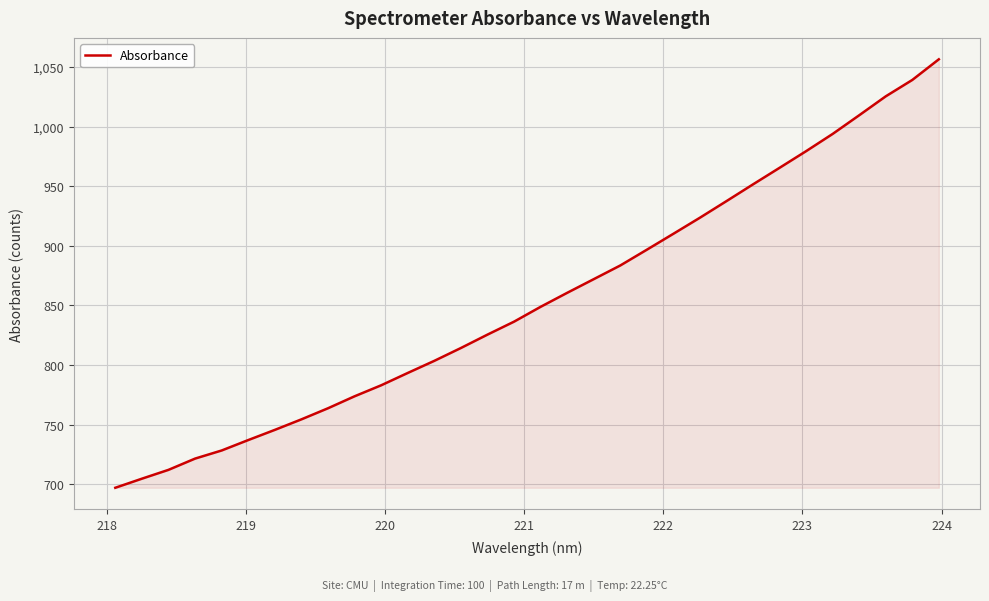

What is the difference between the maximum and minimum values?

359.5